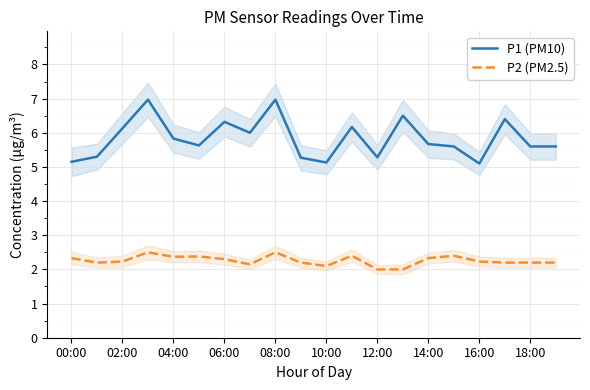

True or false: P1 (PM10) and P2 (PM2.5) cross at least once.

False